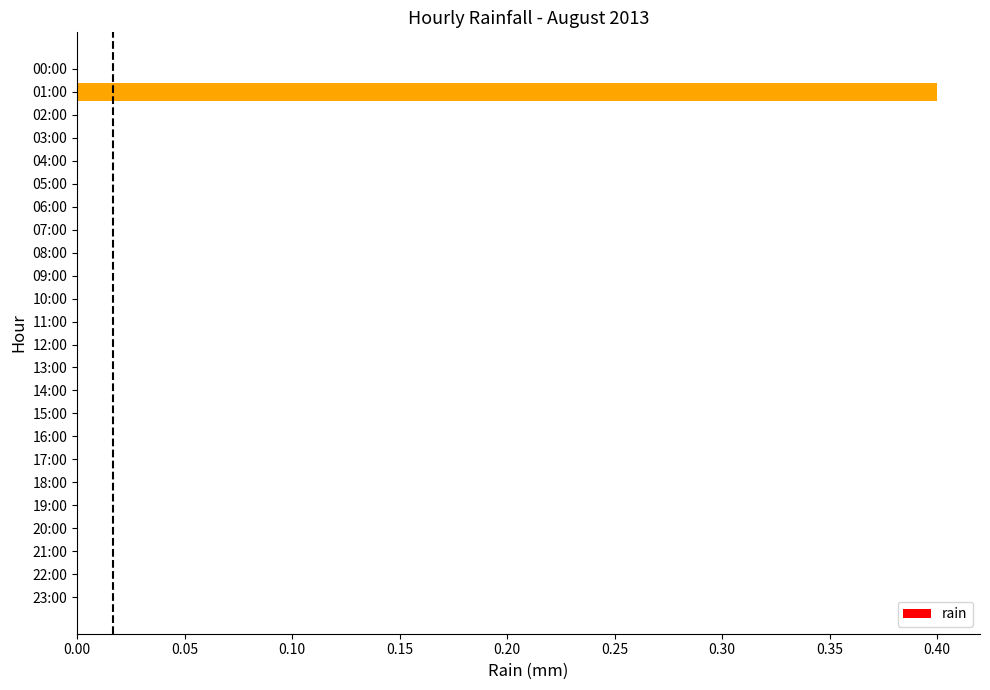

What is the greatest value displayed?

0.4